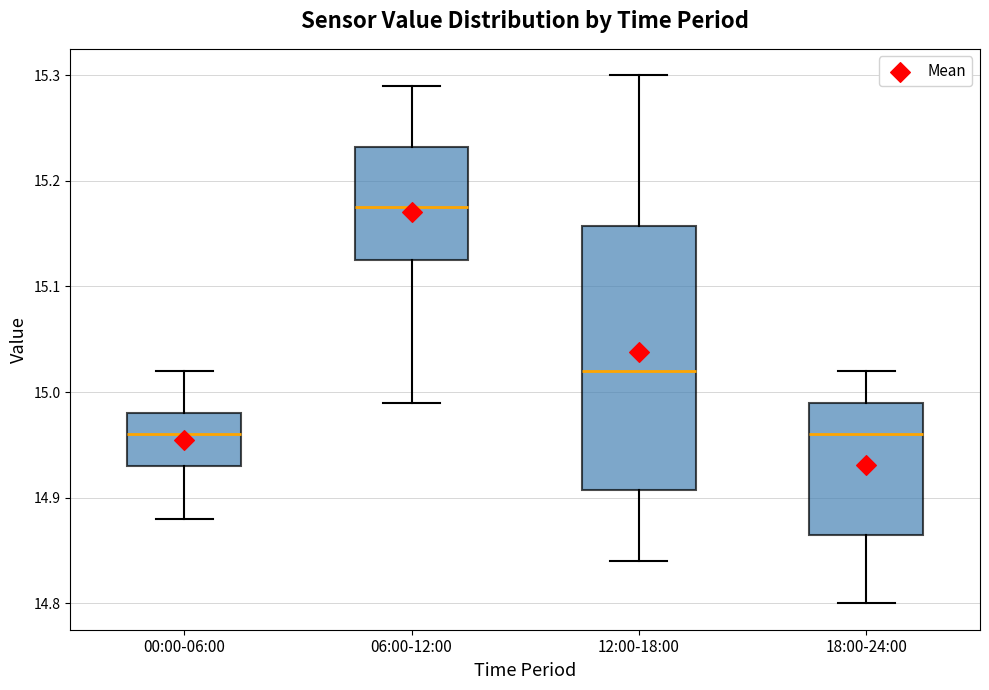

Reading left to right, transcribe this box plot: for each box, give where its median line is, the range the box spans, and where its two whiskers end, as read against the y-axis. The values are not printed on the chart, so give them approximately, as read against the axis.

00:00-06:00: median 14.96, box 14.93 to 14.98, whiskers 14.88 to 15.02
06:00-12:00: median 15.18, box 15.13 to 15.23, whiskers 14.99 to 15.29
12:00-18:00: median 15.02, box 14.91 to 15.16, whiskers 14.84 to 15.30
18:00-24:00: median 14.96, box 14.87 to 14.99, whiskers 14.80 to 15.02